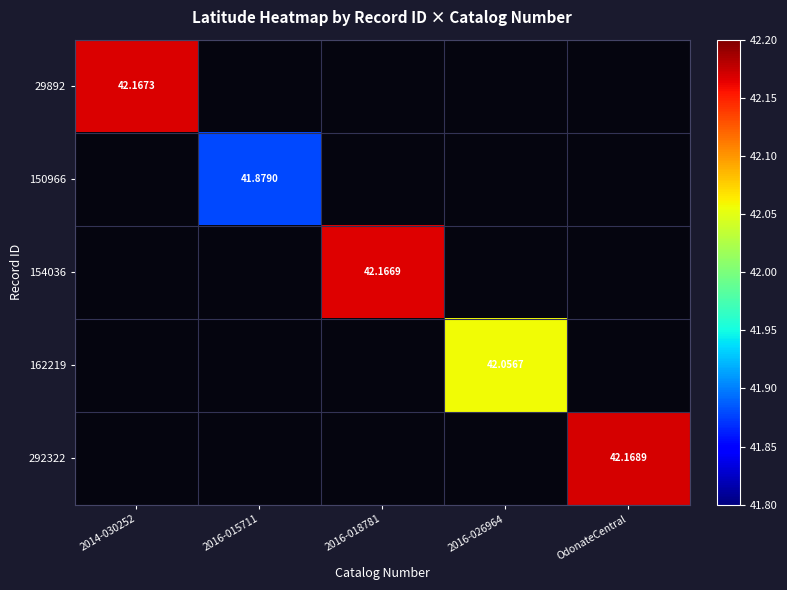

What is the difference between the maximum and minimum values in the 154036 series?

42.2